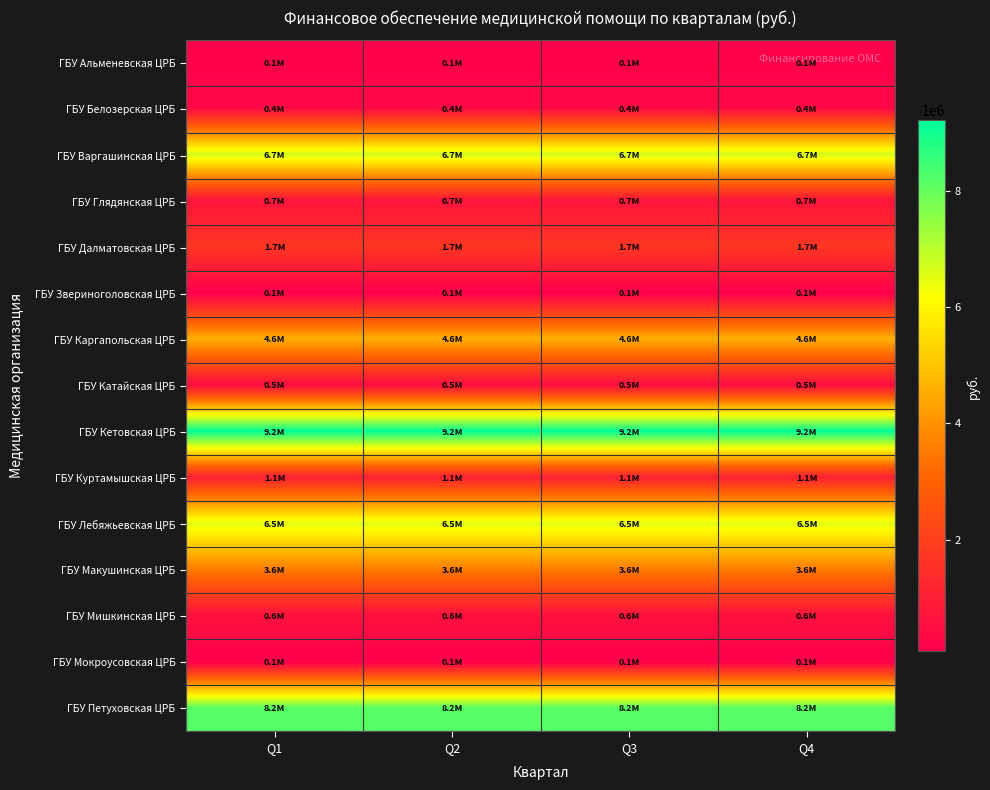

What is the greatest value displayed?

9211436.2